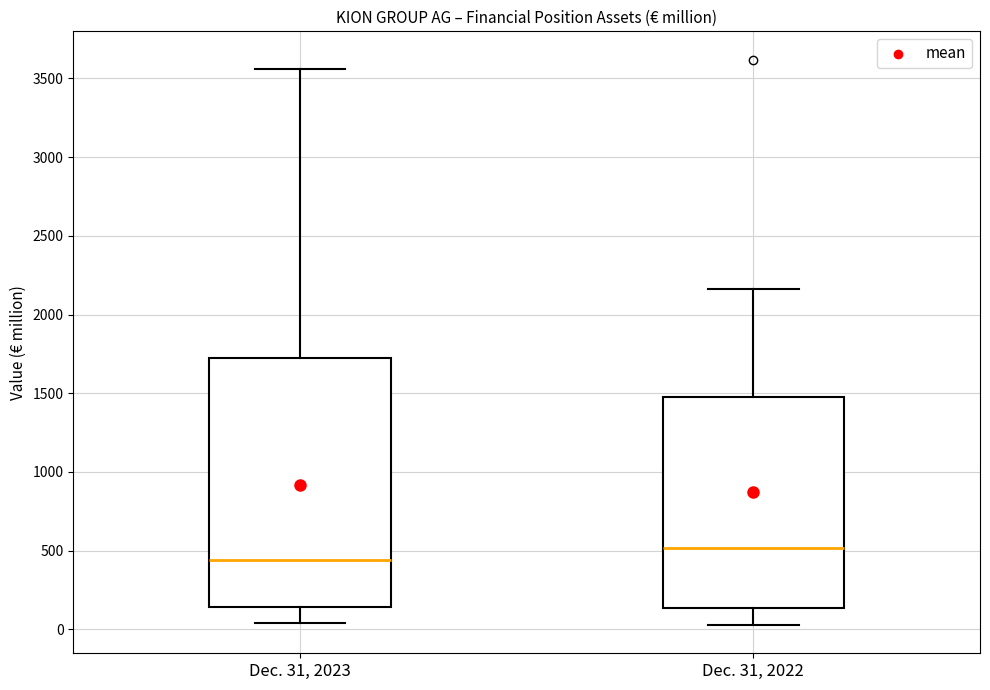

Which box is the tallest, from its lower edge to its upper edge?

Dec. 31, 2023